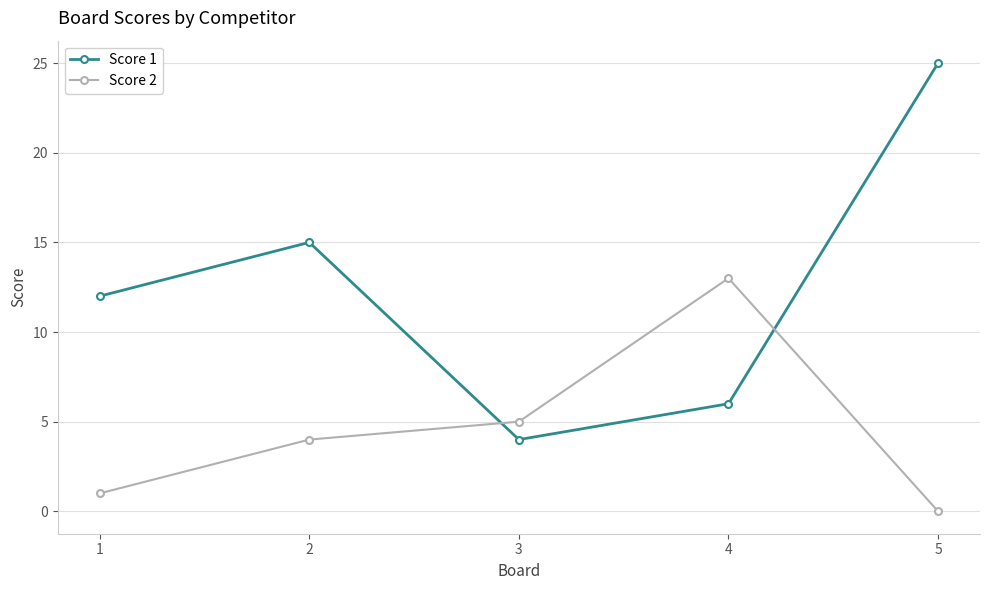

In Score 1, how many points are lower than both neighbors (excluding endpoints)?

1